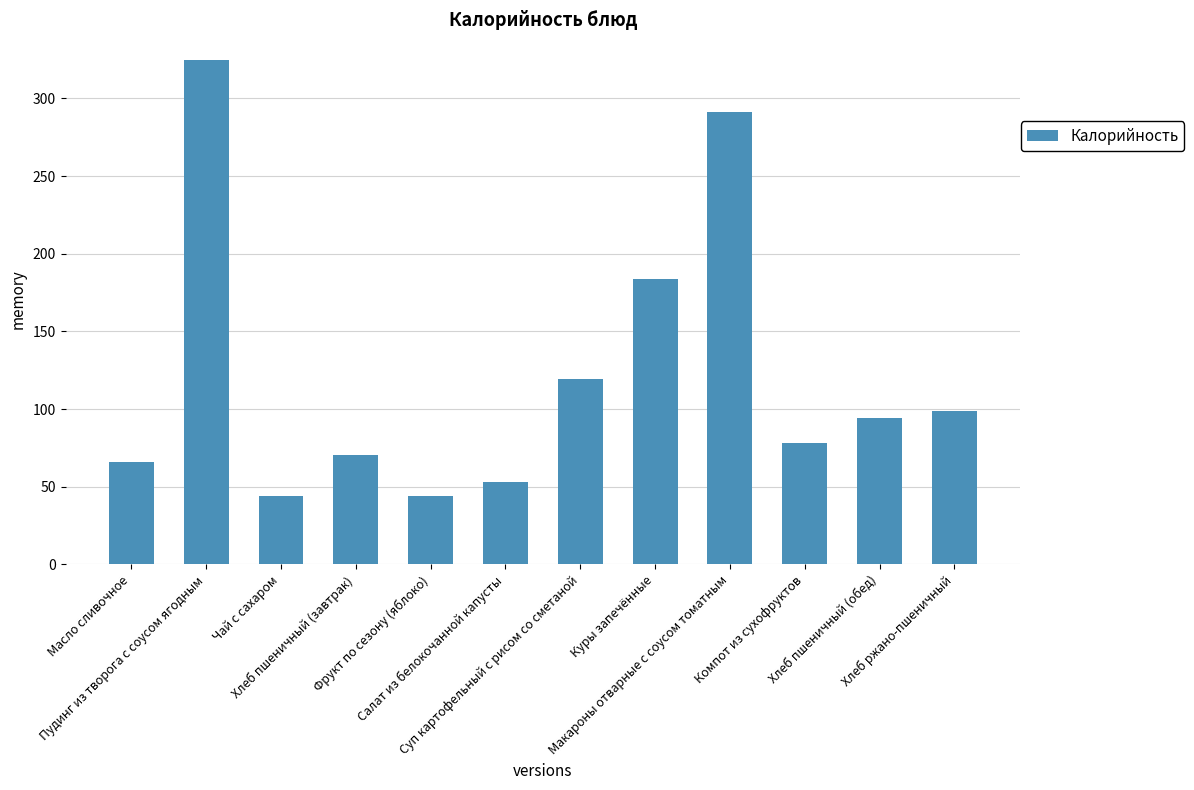

How many bars are there in total?

12